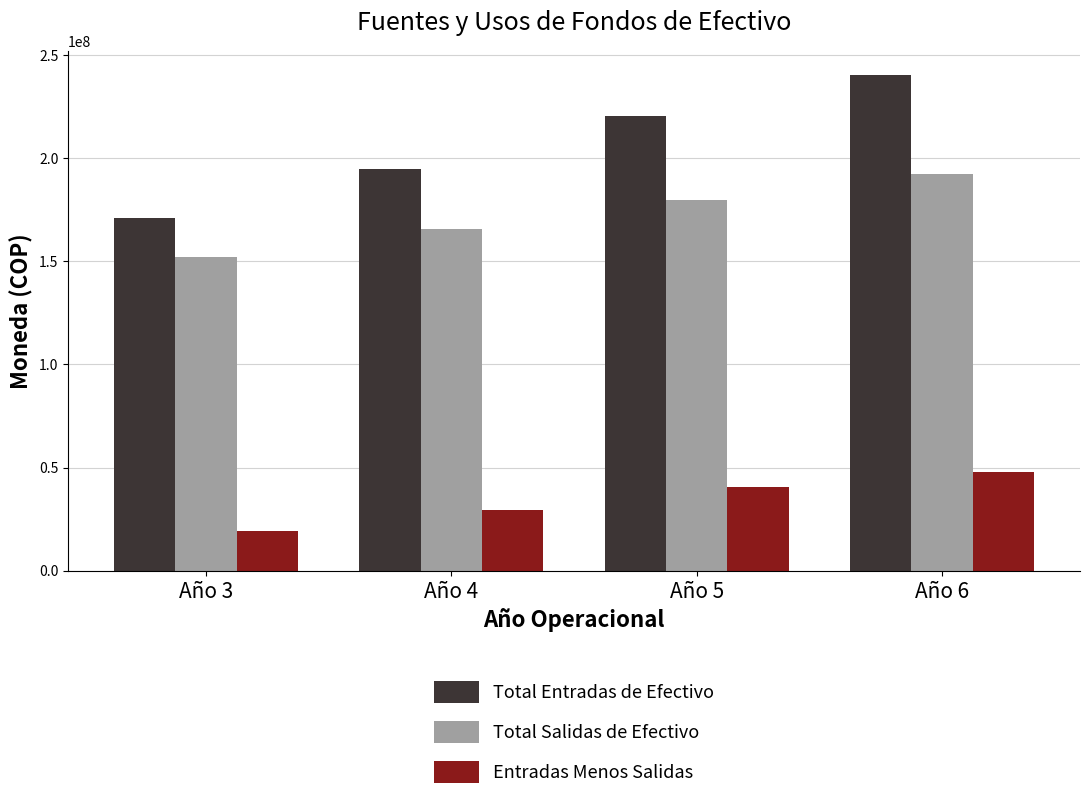

At which label does Entradas Menos Salidas reach its peak?

Año 6